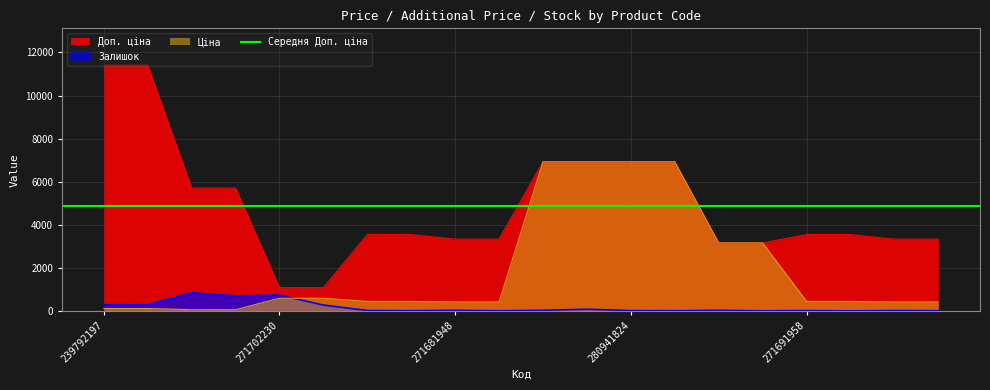

Rank the series by their average value, from lowest to highest.

Залишок, Ціна, Доп. ціна